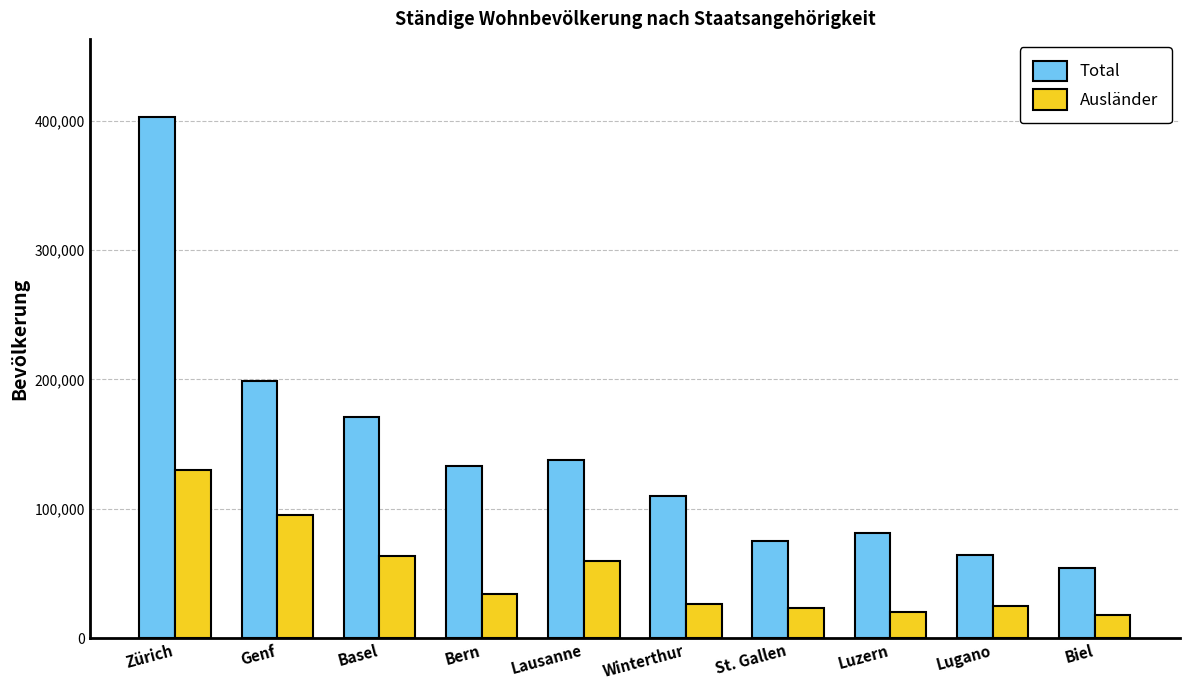

Is the value of Total at Lausanne greater than the value of Ausländer at Genf?

Yes